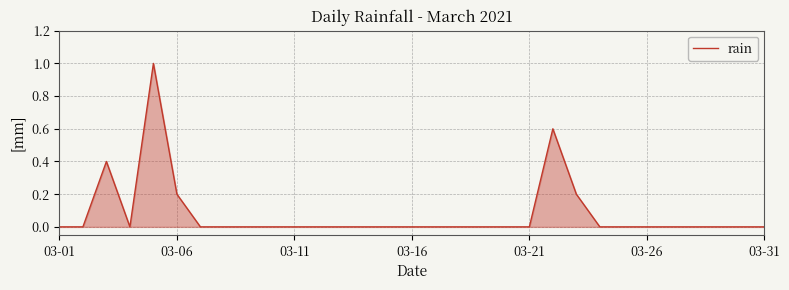

What is the difference between the maximum and minimum values?

1.0